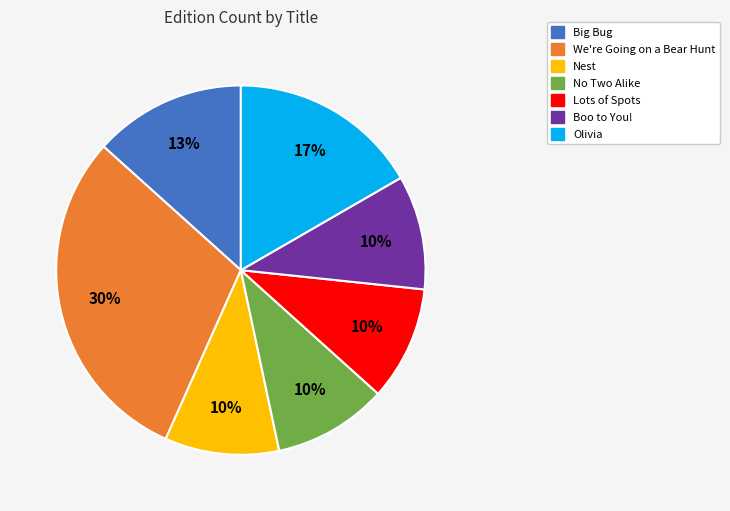

What is the ratio of the value at Olivia to the value at We're Going on a Bear Hunt?

0.6